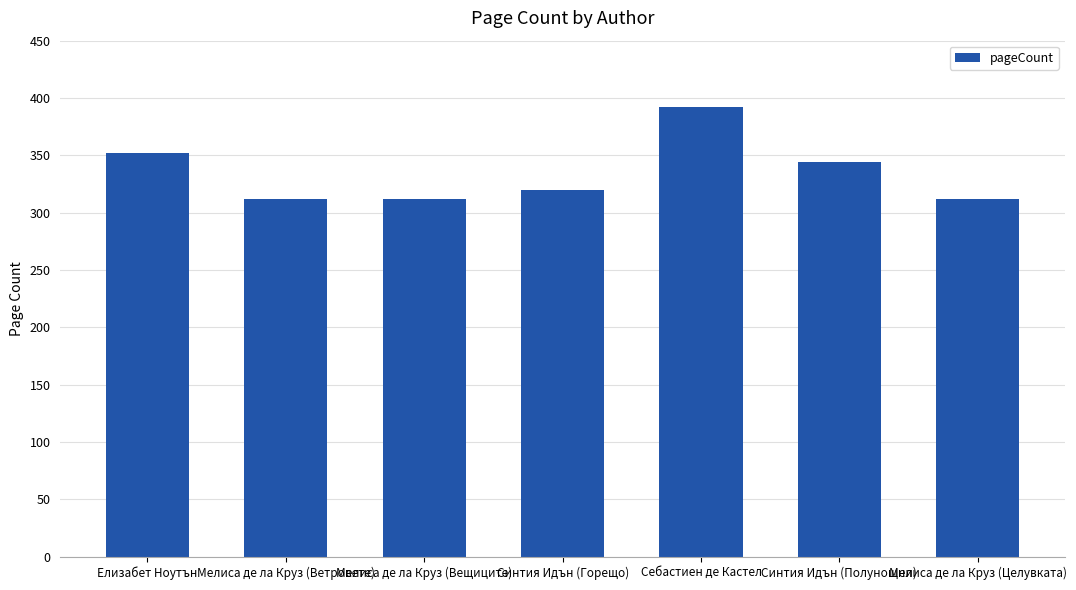

Read the value at Себастиен де Кастел.

392